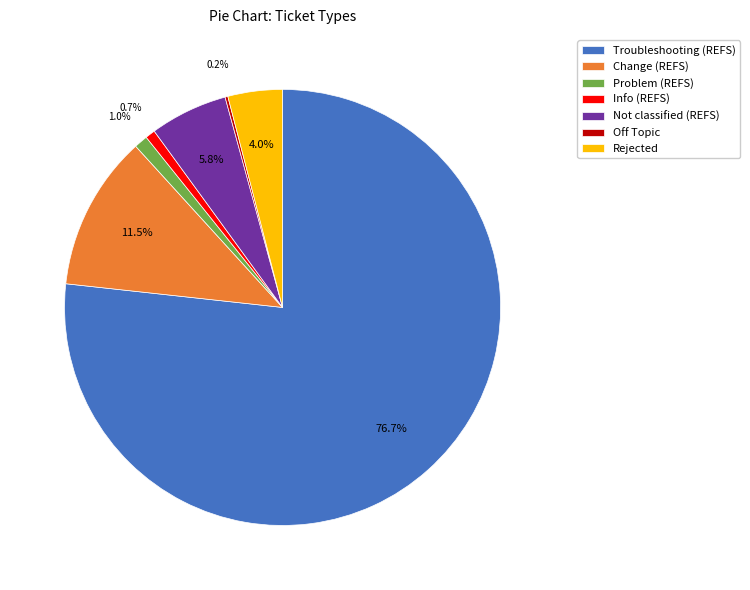

Is it true that Troubleshooting (REFS) is 77% of the pie?

True